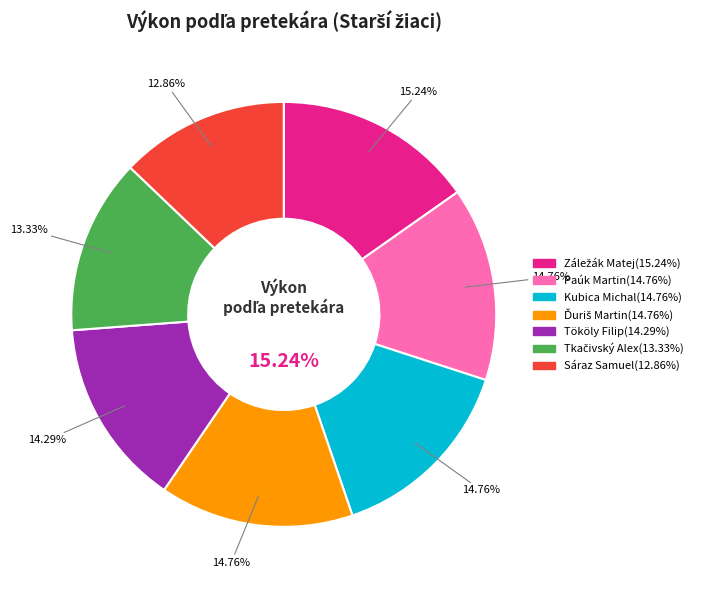

To the nearest percent, what is the average slice percentage?

14%